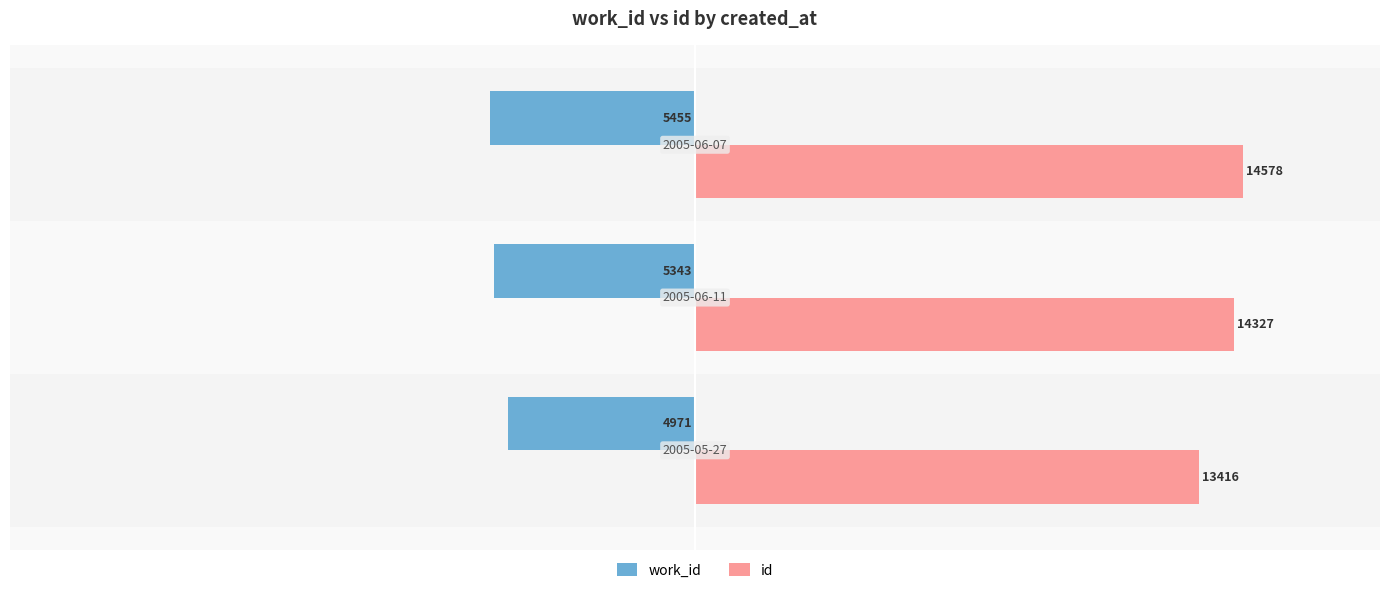

What is the average value of the id series?

14107